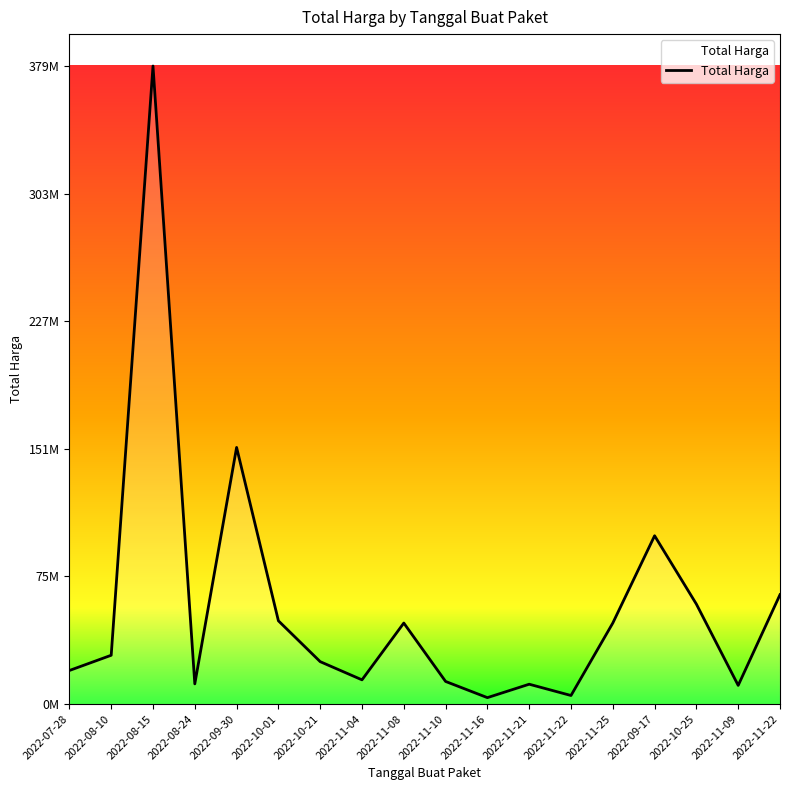

How many points are higher than both their immediate neighbors (excluding endpoints)?

5